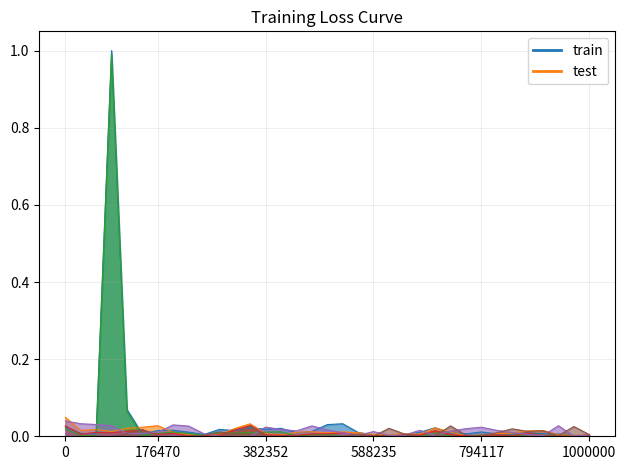

Reading right to left, extract all data points from this chart.

DVM2L00IM0CNEUR: 0.0	0.0	0.0	0.0	0.0	0.0	0.0	0.0	0.0	0.0	0.0	0.0	0.0	0.0	0.0	0.0	0.0	0.0	0.0	0.0	0.0	0.0	0.0	0.0	0.0	0.0	0.0	0.0	0.0	0.0	0.1	1.0	0.0	0.0	0.0
DVM2L00IM0ENEUR: 0.0	0.0	0.0	0.0	0.0	0.0	0.0	0.0	0.0	0.0	0.0	0.0	0.0	0.0	0.0	0.0	0.0	0.0	0.0	0.0	0.0	0.0	0.0	0.0	0.0	0.0	0.0	0.0	0.0	0.0	0.0	0.0	0.0	0.0	0.0
DVM2LREIM0CNEUR: 0.0	0.0	0.0	0.0	0.0	0.0	0.0	0.0	0.0	0.0	0.0	0.0	0.0	0.0	0.0	0.0	0.0	0.0	0.0	0.0	0.0	0.0	0.0	0.0	0.0	0.0	0.0	0.0	0.0	0.0	0.1	1.0	0.0	0.0	0.0
DVM2LREIM0ENEUR: 0.0	0.0	0.0	0.0	0.0	0.0	0.0	0.0	0.0	0.0	0.0	0.0	0.0	0.0	0.0	0.0	0.0	0.0	0.0	0.0	0.0	0.0	0.0	0.0	0.0	0.0	0.0	0.0	0.0	0.0	0.0	0.0	0.0	0.0	0.0
DVM2C00IM0CNEUR: 0.0	0.0	0.0	0.0	0.0	0.0	0.0	0.0	0.0	0.0	0.0	0.0	0.0	0.0	0.0	0.0	0.0	0.0	0.0	0.0	0.0	0.0	0.0	0.0	0.0	0.0	0.0	0.0	0.0	0.0	0.0	0.0	0.0	0.0	0.0
DVM2C00IM0ENEUR: 0.0	0.0	0.0	0.0	0.0	0.0	0.0	0.0	0.0	0.0	0.0	0.0	0.0	0.0	0.0	0.0	0.0	0.0	0.0	0.0	0.0	0.0	0.0	0.0	0.0	0.0	0.0	0.0	0.0	0.0	0.0	0.0	0.0	0.0	0.0